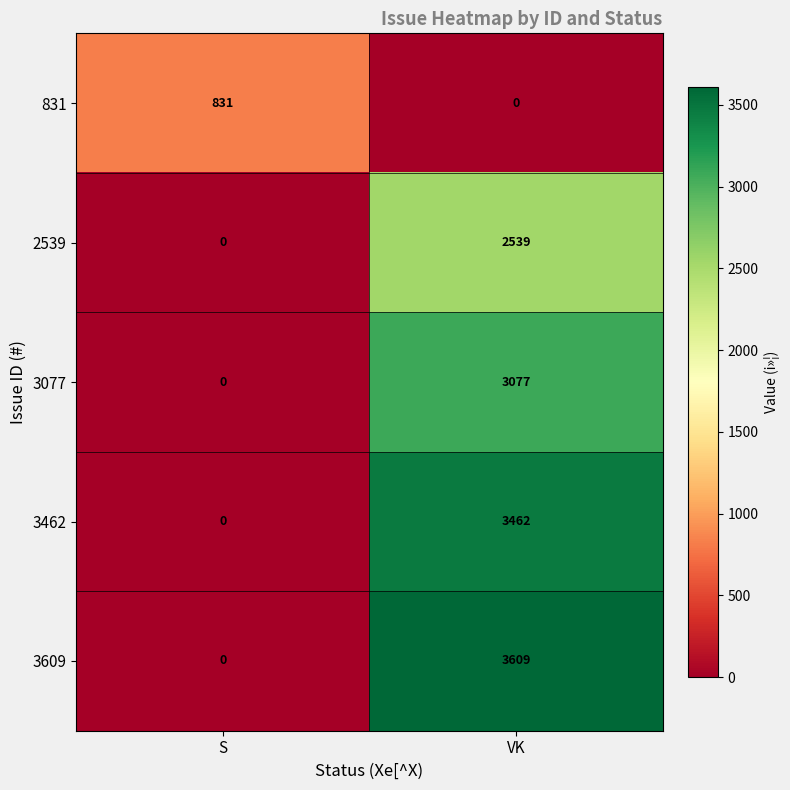

What is the approximate value of 831 at S, to the nearest 100?

800